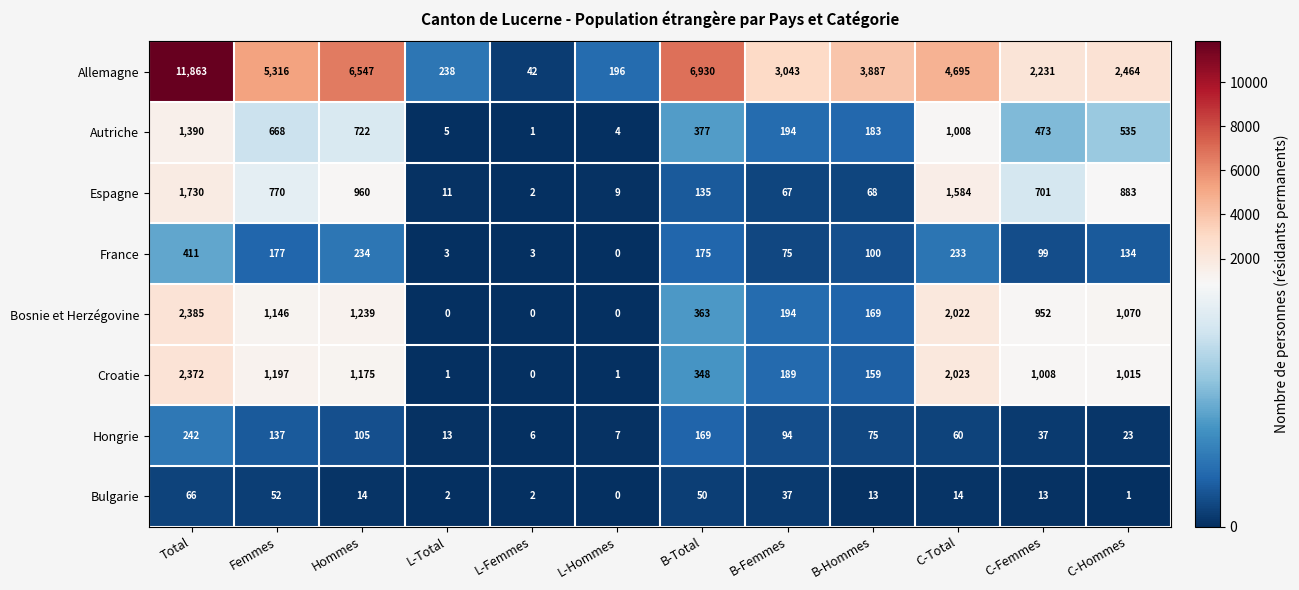

Between Total and L-Total, which series saw the biggest shift?

Allemagne